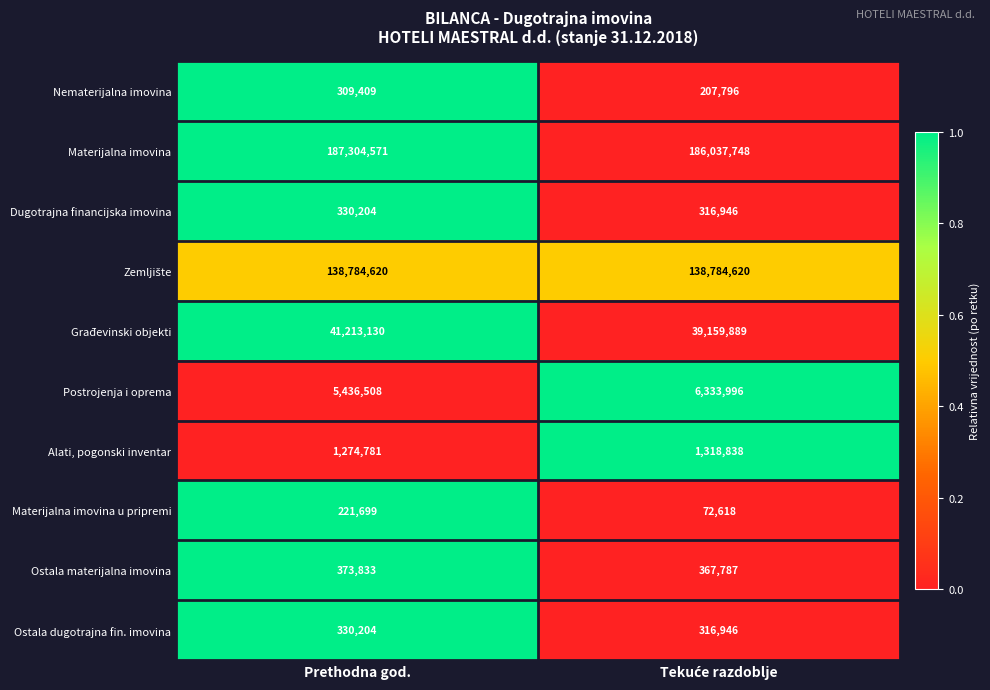

What is the sum of all Građevinski objekti values?

80373019